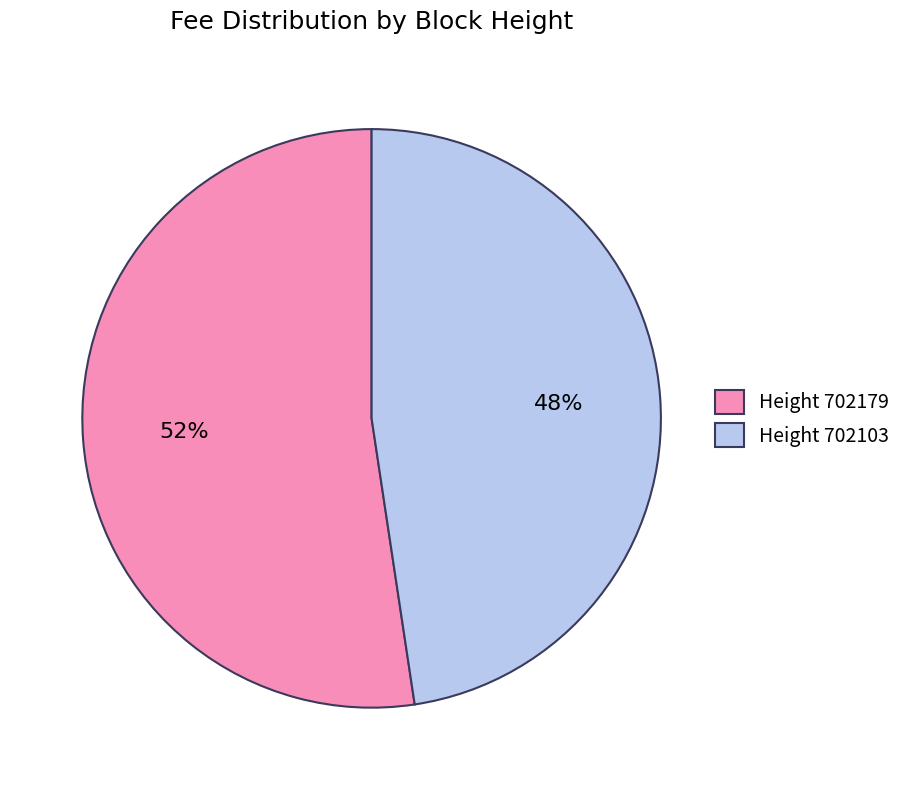

Is the sum of Height 702103 and Height 702179 greater than half?

Yes